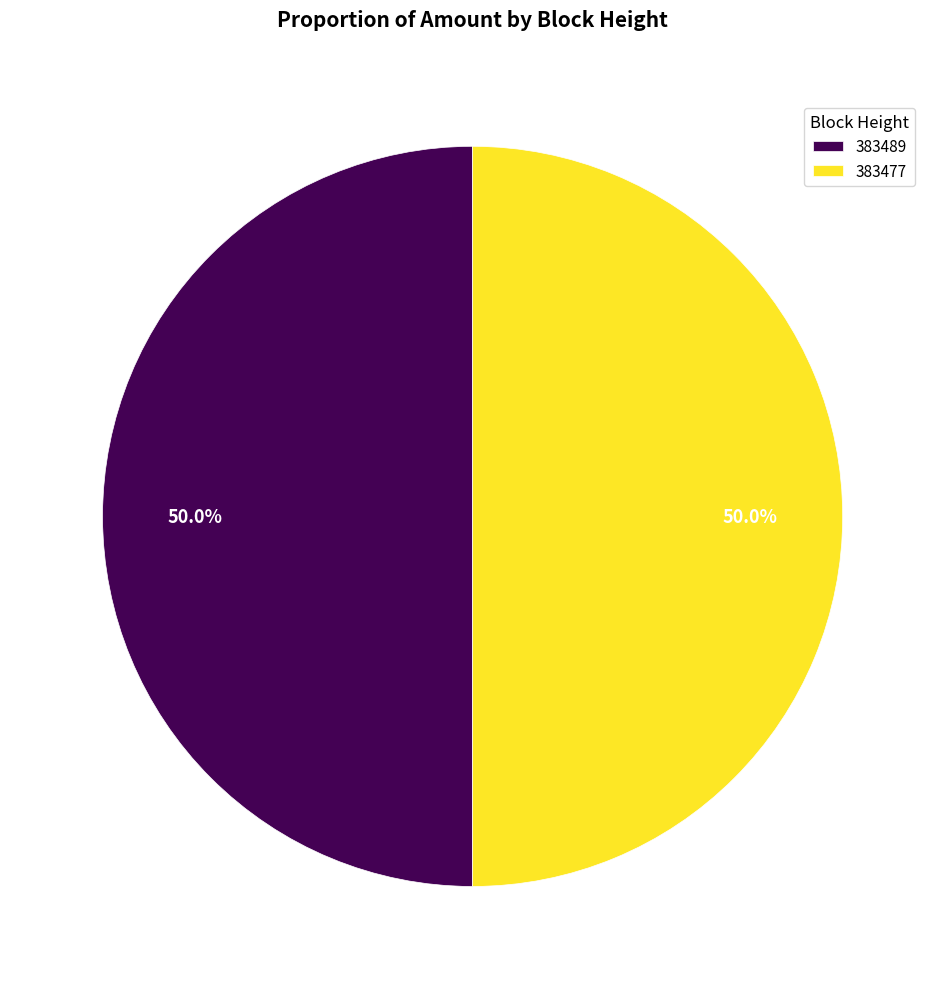

How much of the chart is everything except 383489?

50.0%